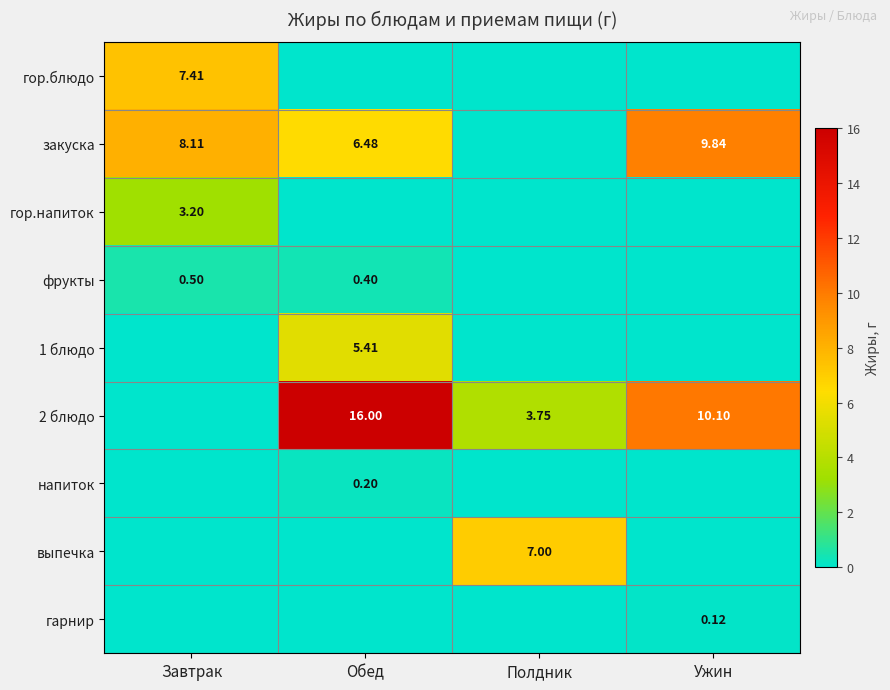

At which label is гарнир closest to 0?

Завтрак